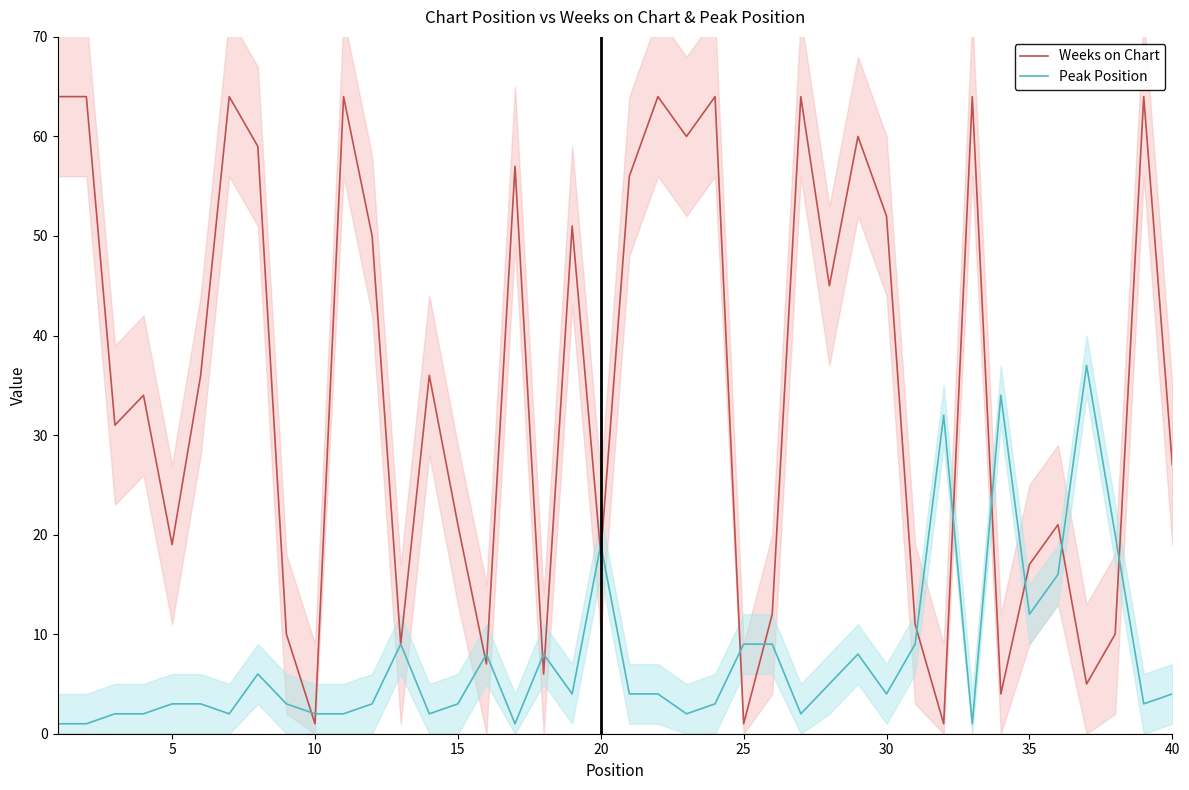

The value of Peak Position at 10 is 2. True or false?

True